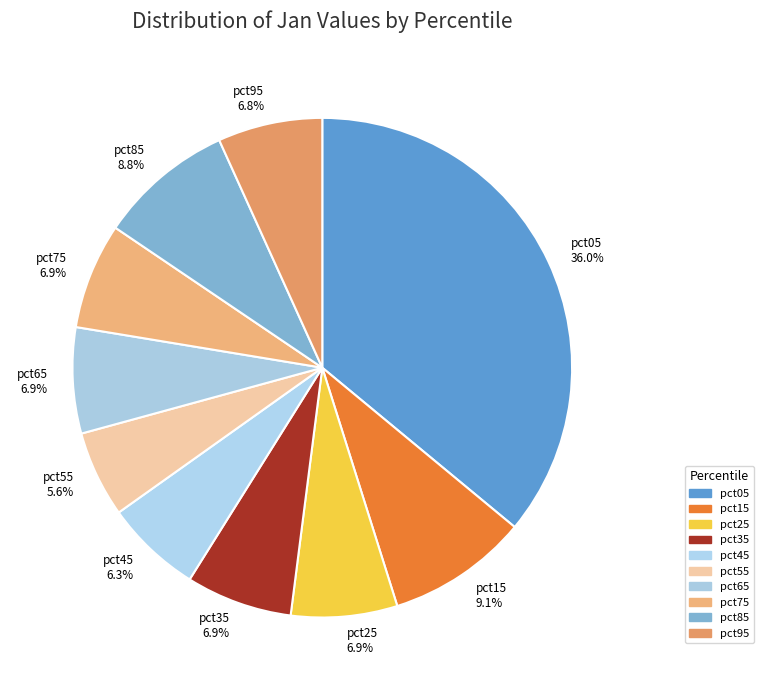

What percentage is the pct55 slice, to the nearest percent?

6%